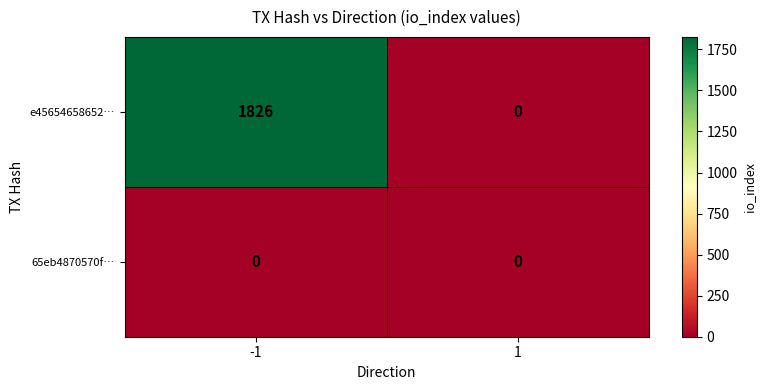

How many categories are shown in the chart?

2